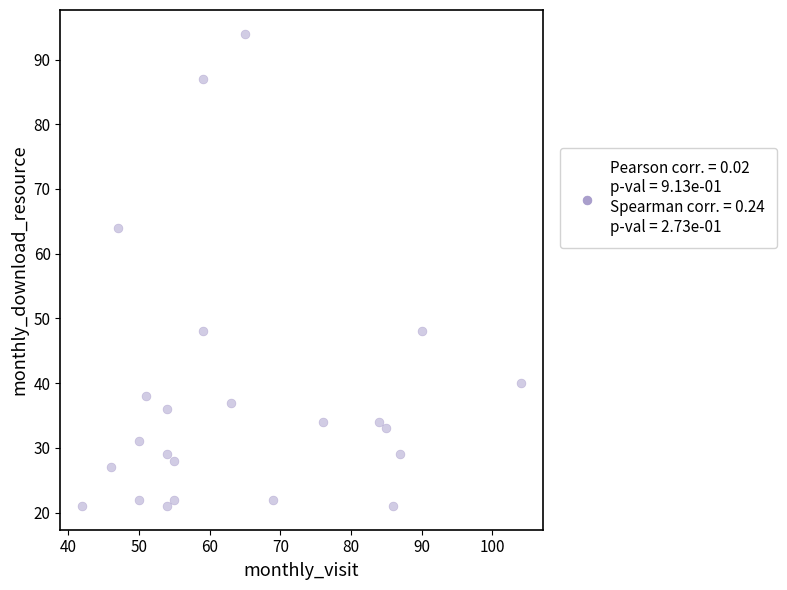

What Y value in the scatter plot is closest to 57?

64